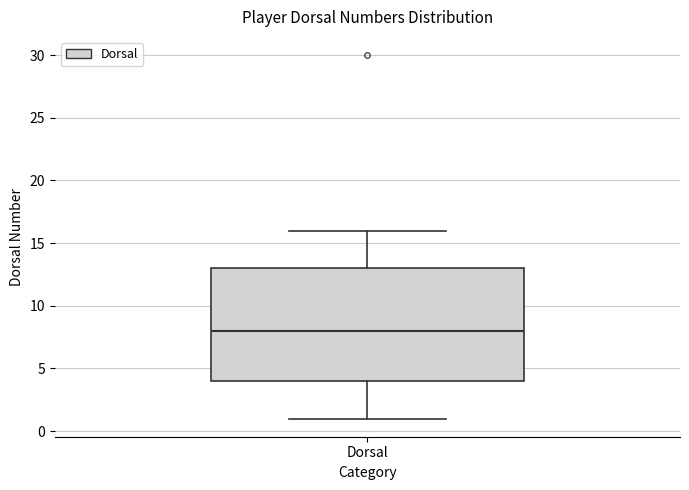

Where is the upper edge of the box for Dorsal on the y-axis? The values are not printed on the chart, so give them approximately, as read against the axis.

13